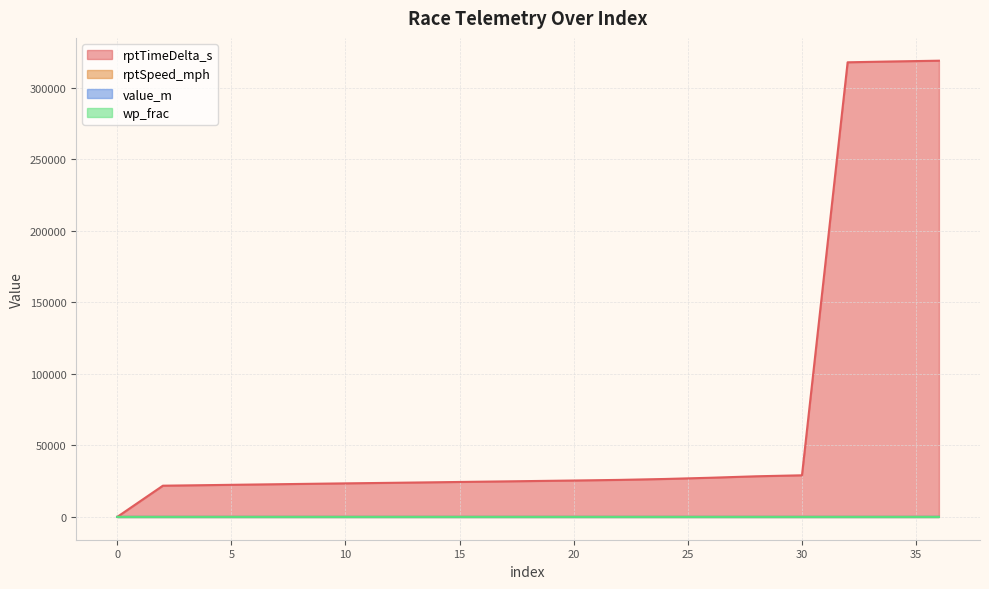

Which category has the highest value in the value_m series?

36